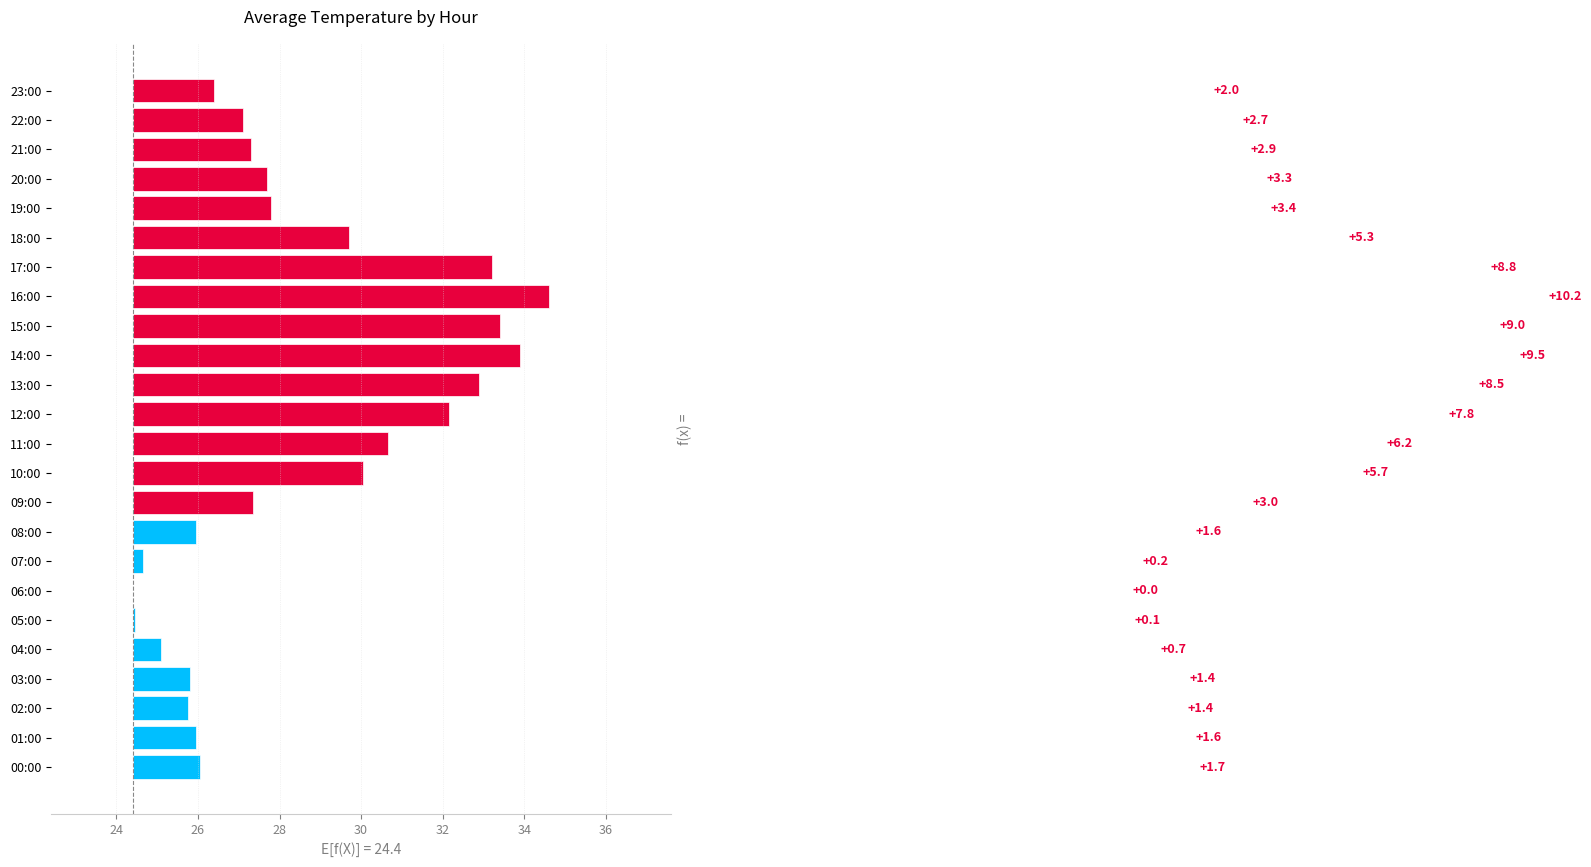

What is the label of the 17th bar from the left?

16:00